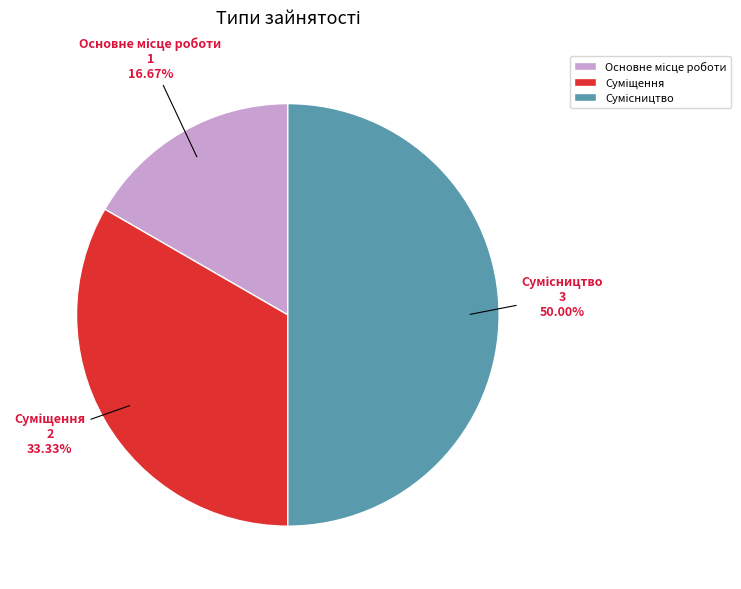

To the nearest percent, what portion does Сумісництво represent?

50%